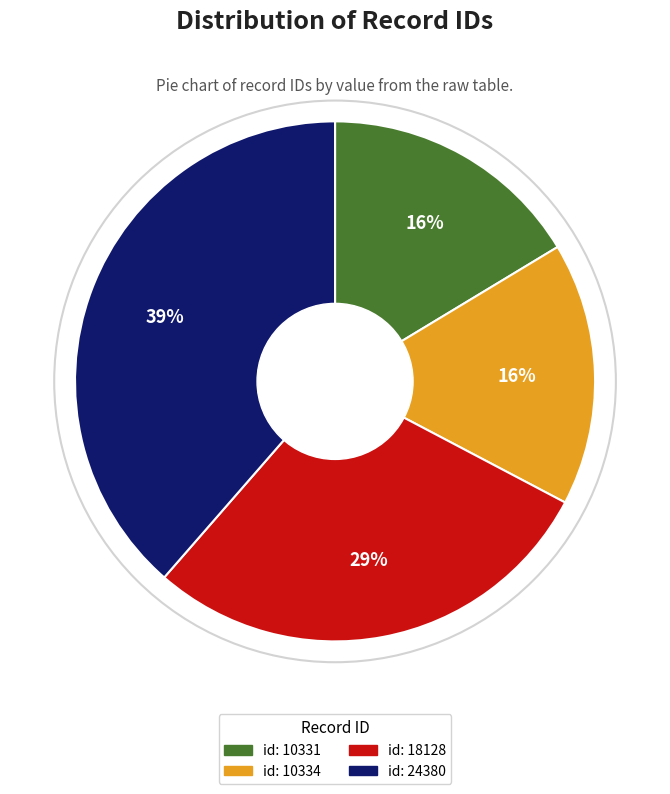

To the nearest percent, what is the average slice percentage?

25%